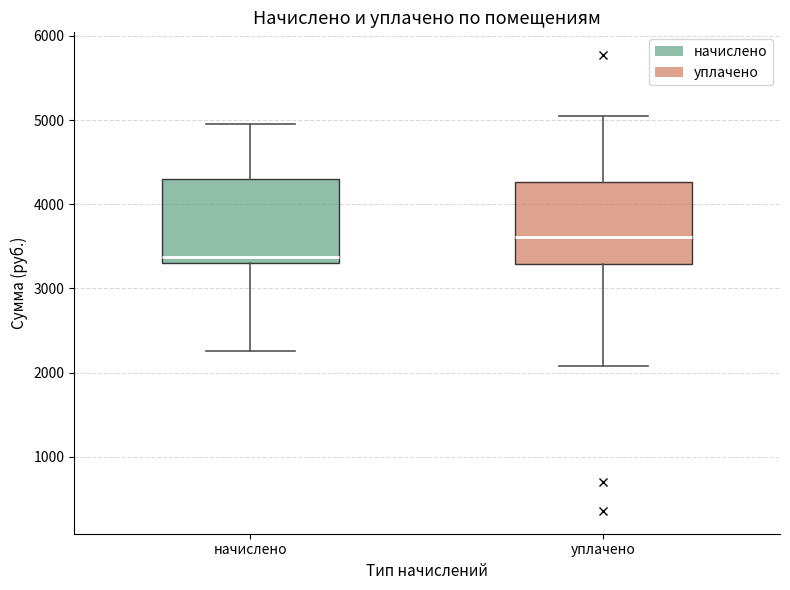

Reading left to right, read every box against the y-axis: the position of its median line, the range the box covers, and the ends of its whiskers. The values are not printed on the chart, so give them approximately, as read against the axis.

начислено: median 3400, box 3300 to 4300, whiskers 2300 to 5000
уплачено: median 3600, box 3300 to 4300, whiskers 2100 to 5000